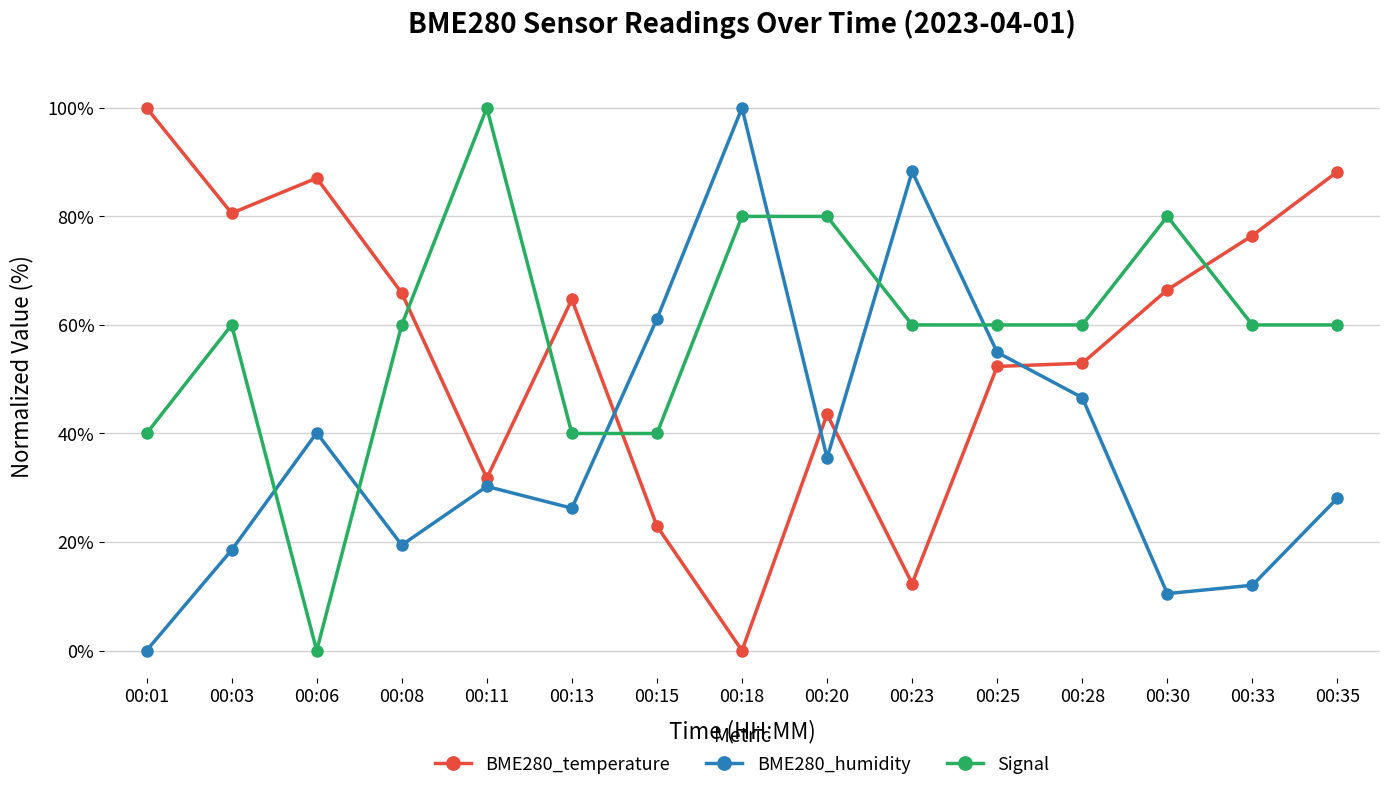

At 00:20, list the series in order from largest to smallest.

Signal, BME280_temperature, BME280_humidity